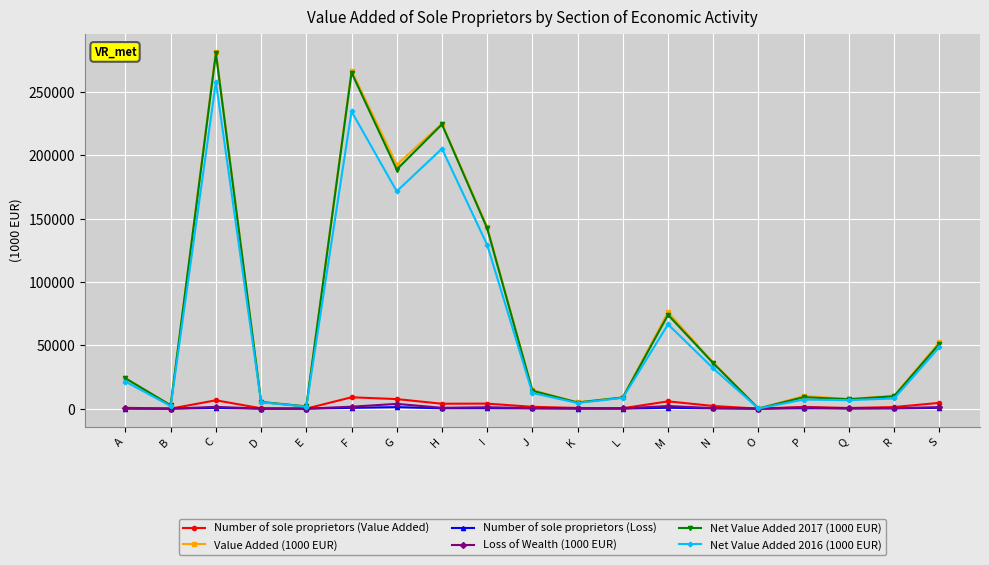

How many categories are shown in the chart?

19